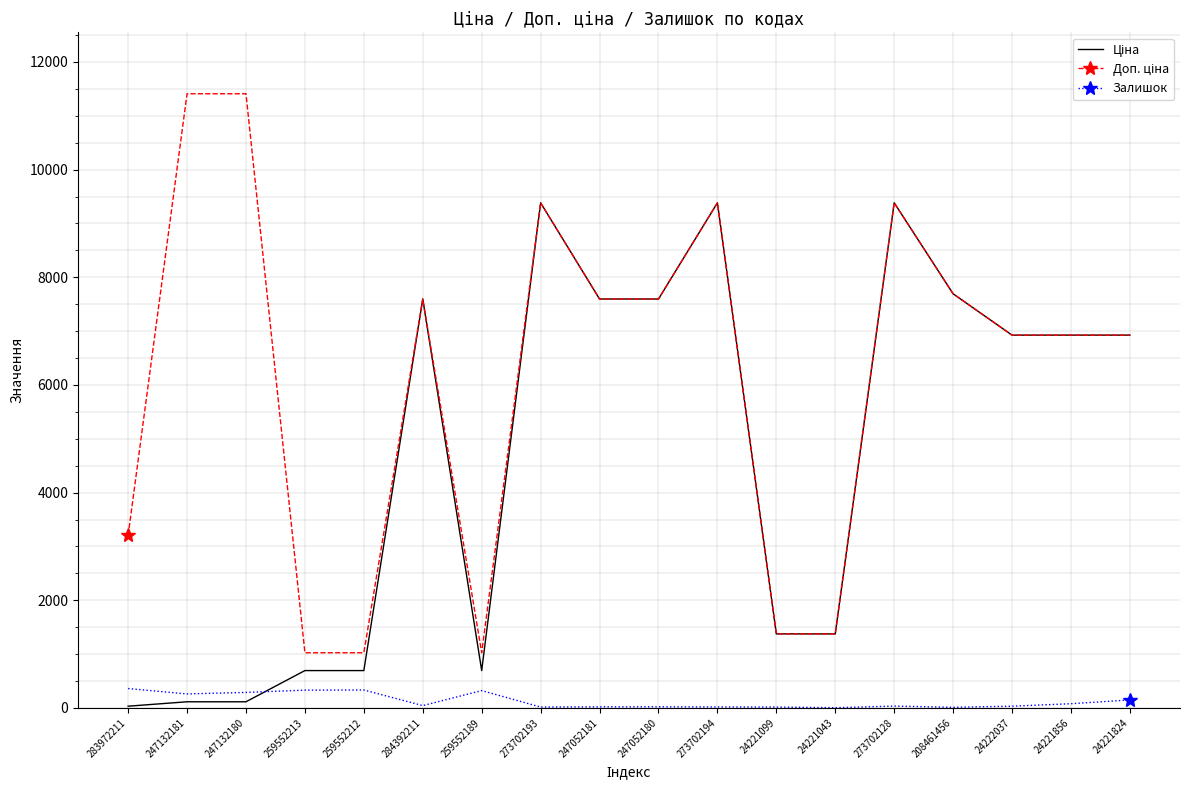

What is the maximum value shown in the chart?

11410.0